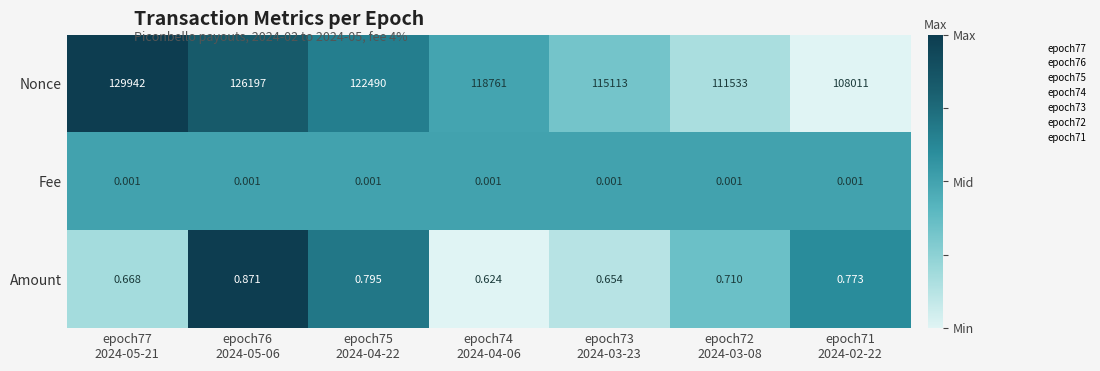

Rank the series by their maximum value, from lowest to highest.

Fee, Amount, Nonce